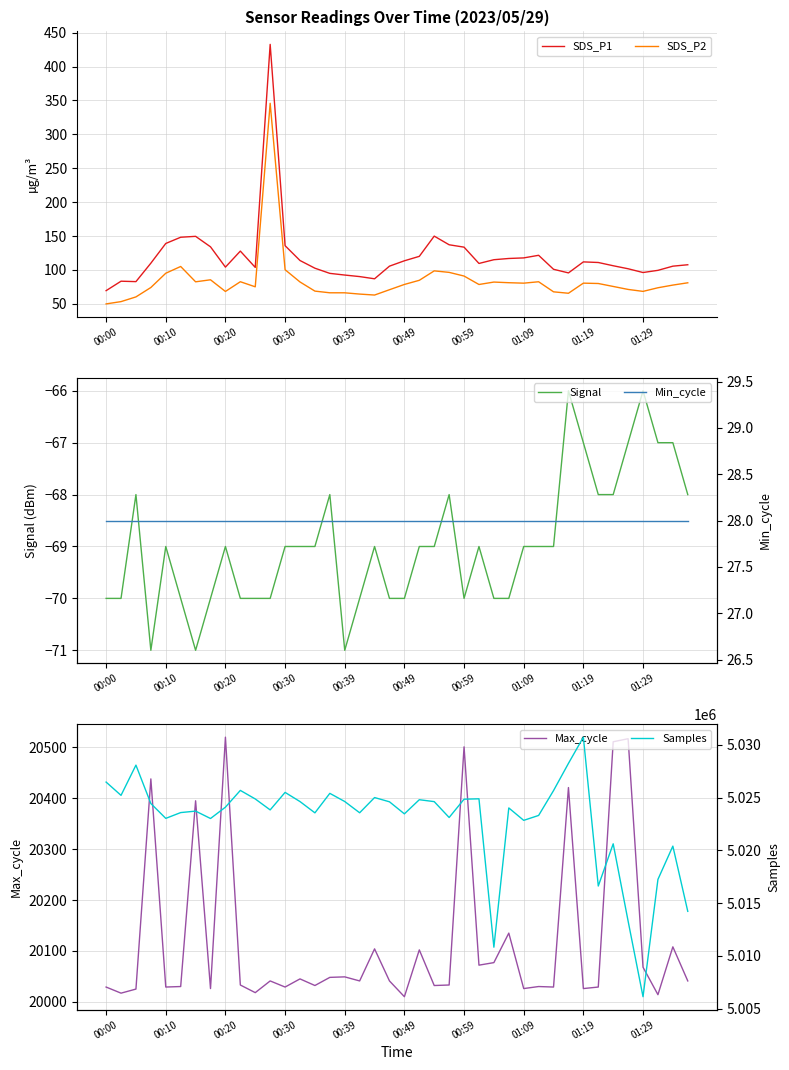

Between 31 and 35, which is larger?

35